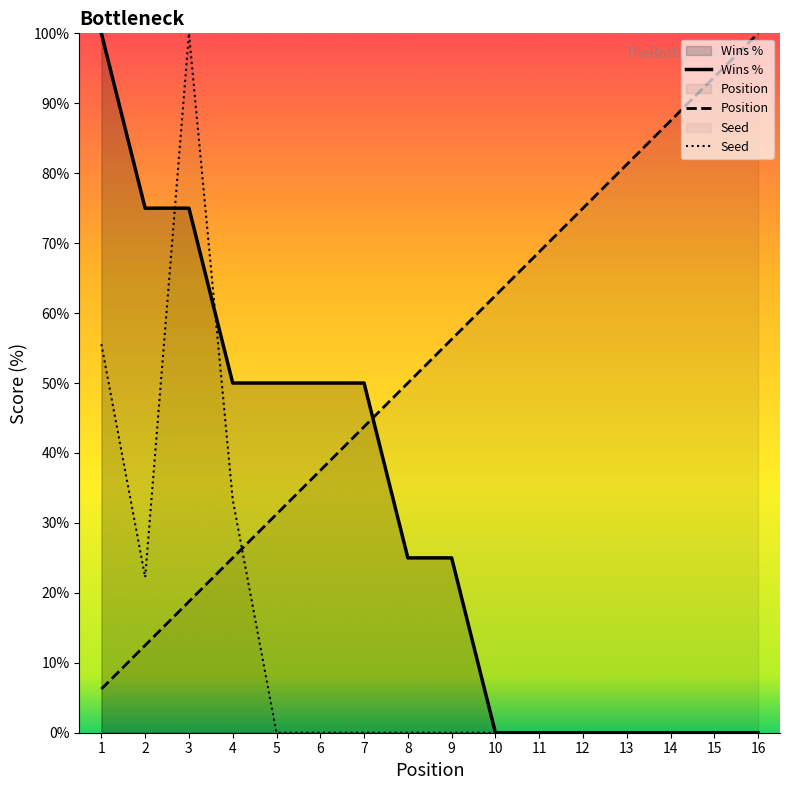

At which category is the sum across all series the highest?

3